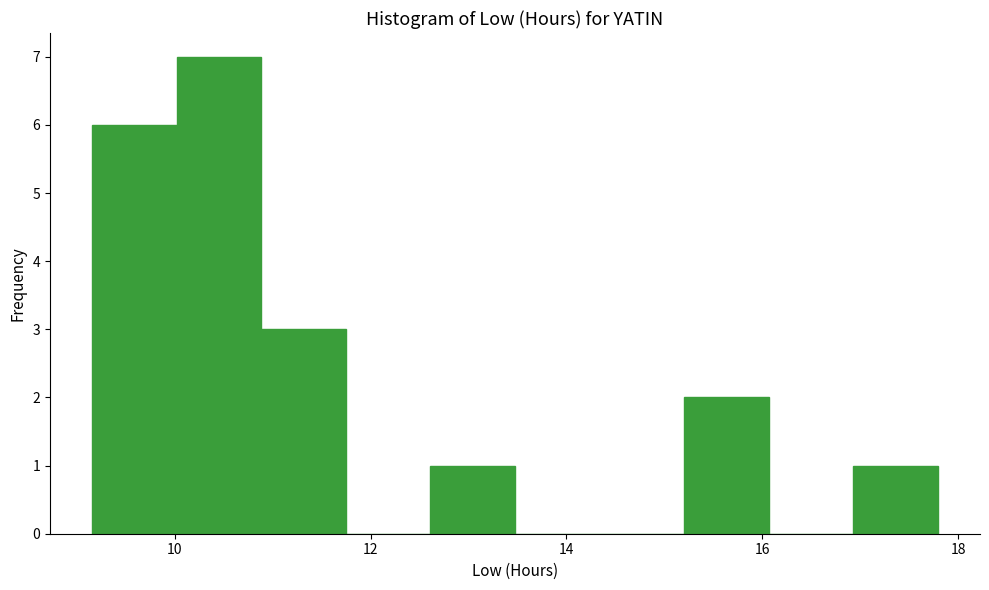

What is the height of the bar covering 10.0 to 10.8 on the x-axis? Neither the bar edges nor the heights are printed on the chart, so give them approximately, as read against the axes.

7